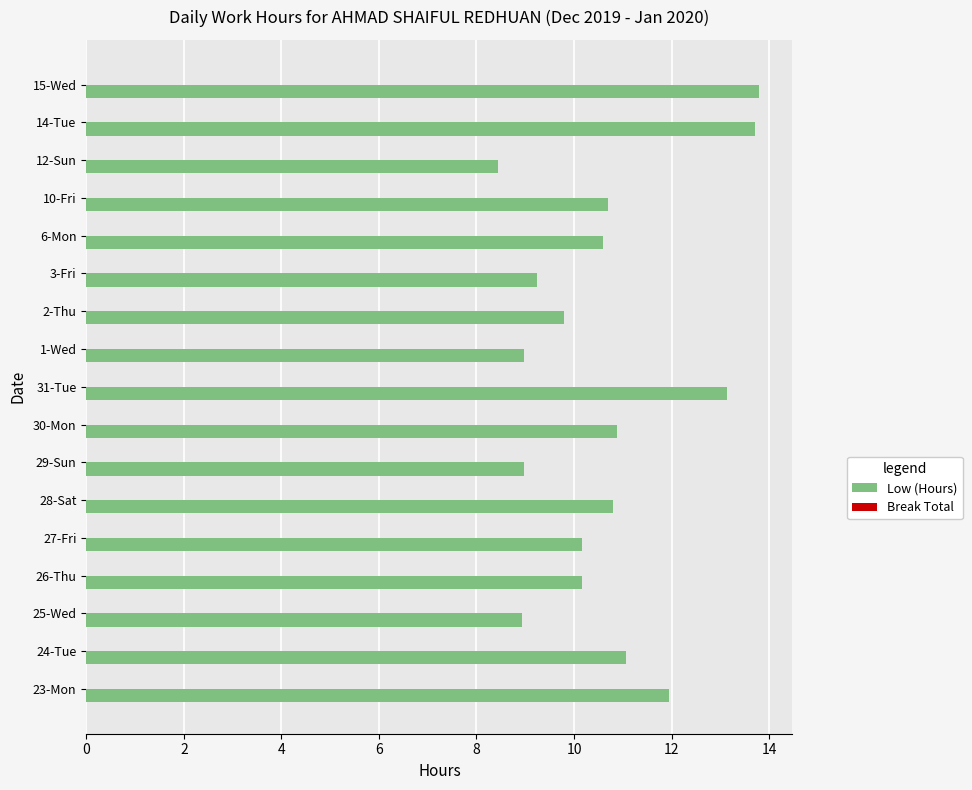

What is the difference between the second highest and second lowest values?

4.8